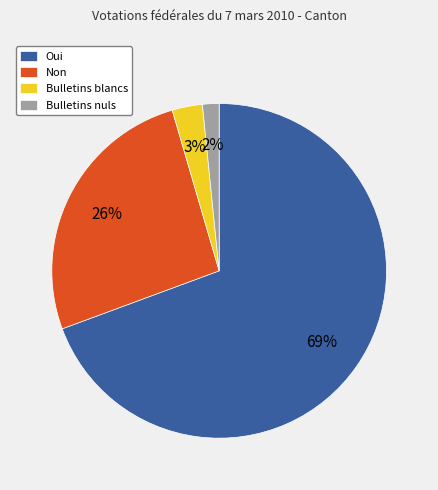

Rank the categories by value from highest to lowest.

Oui, Non, Bulletins blancs, Bulletins nuls